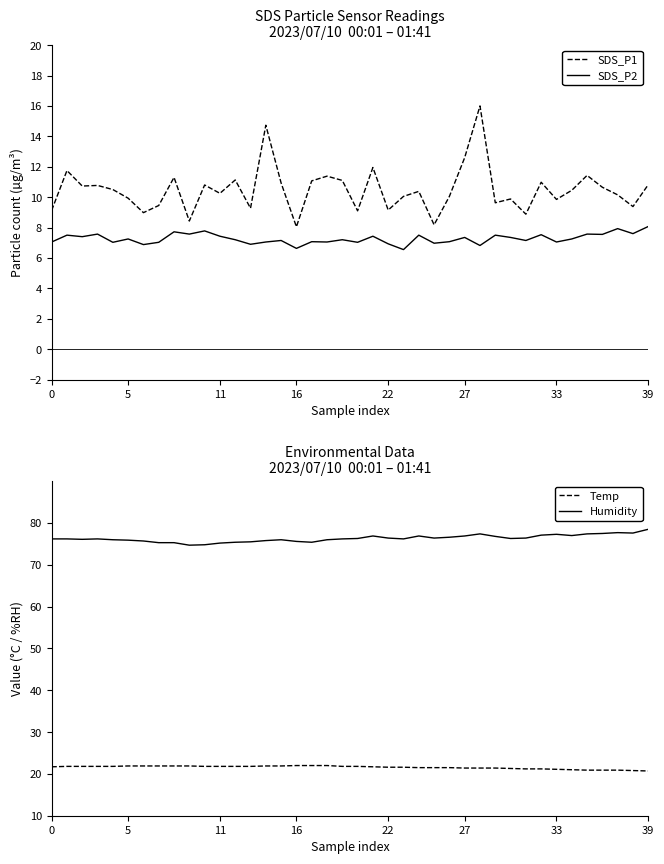

What is the sum of all Temp values?

862.6